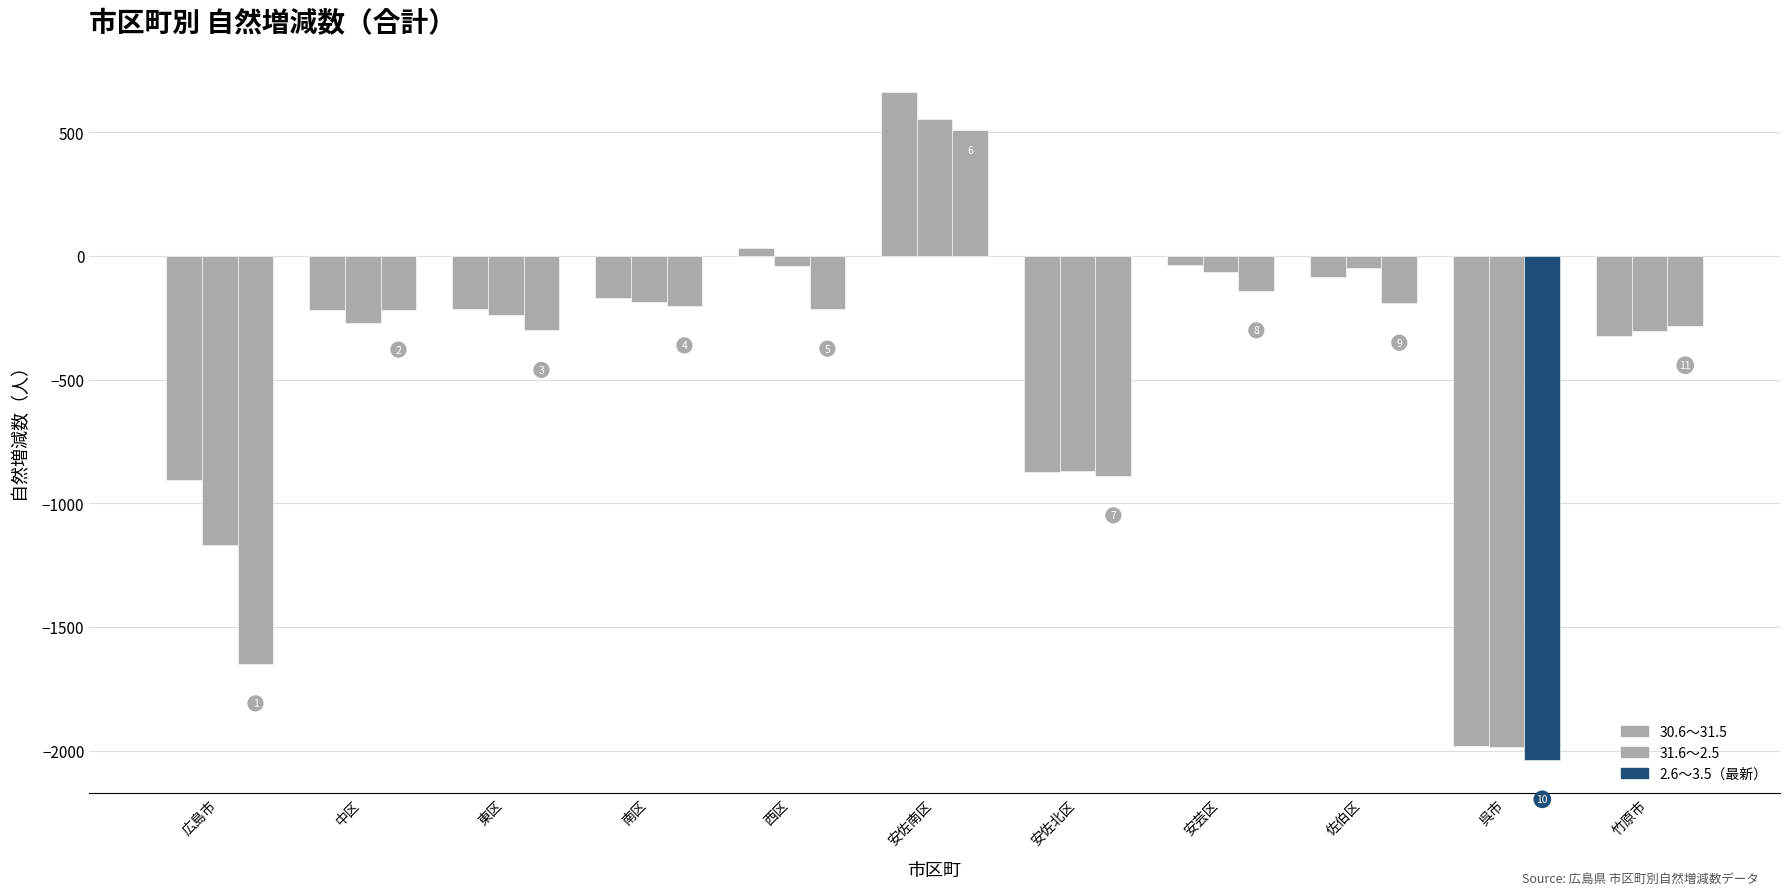

Which category has the lowest value across all series?

呉市